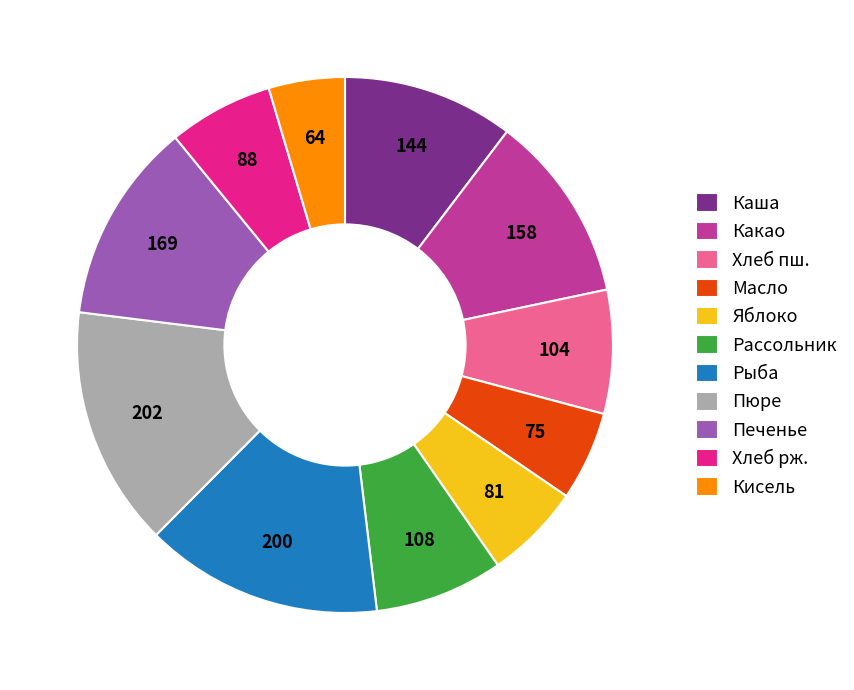

Which category has the smallest portion of the pie?

Кисель